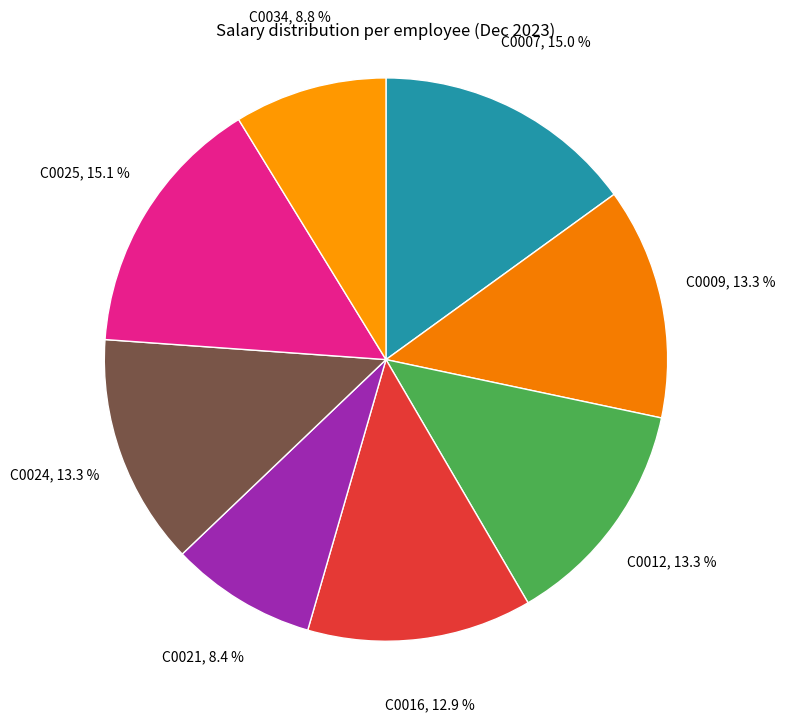

Combined, do C0007 and C0024 account for over 50%?

No